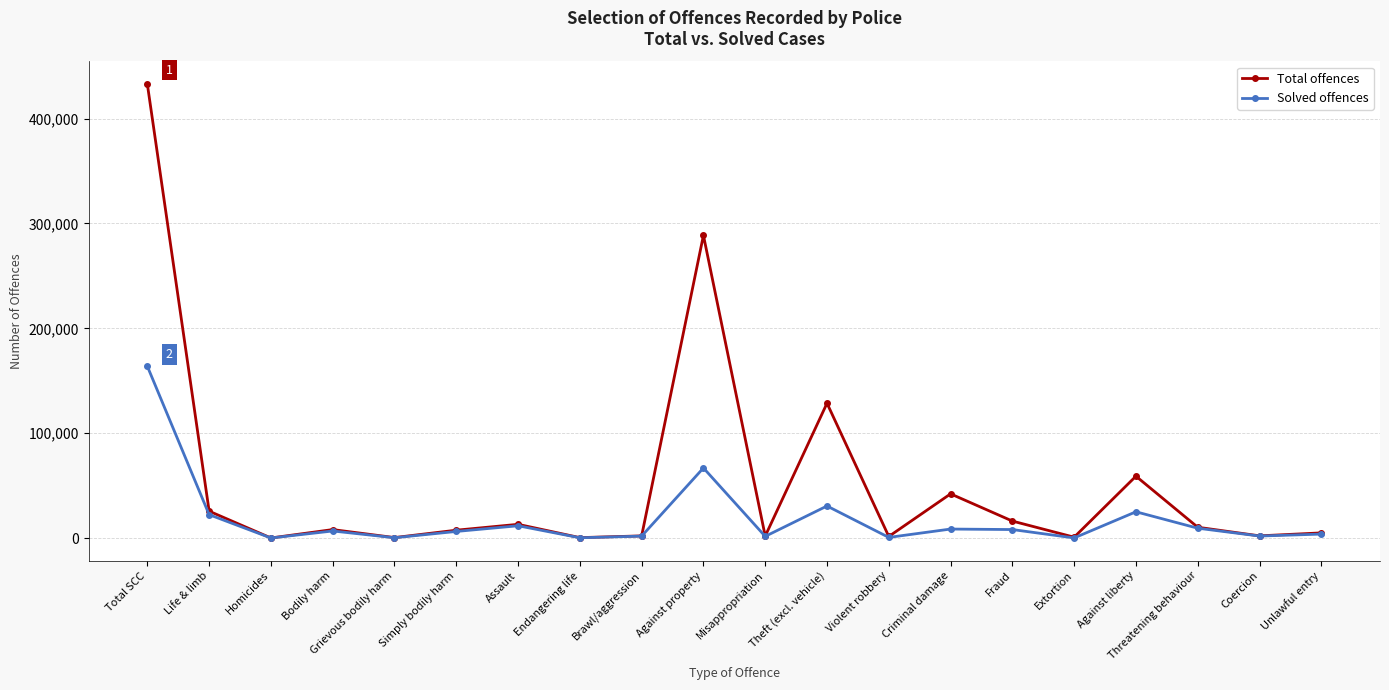

Is the value of Solved offences at Extortion greater than the value of Total offences at Against property?

No